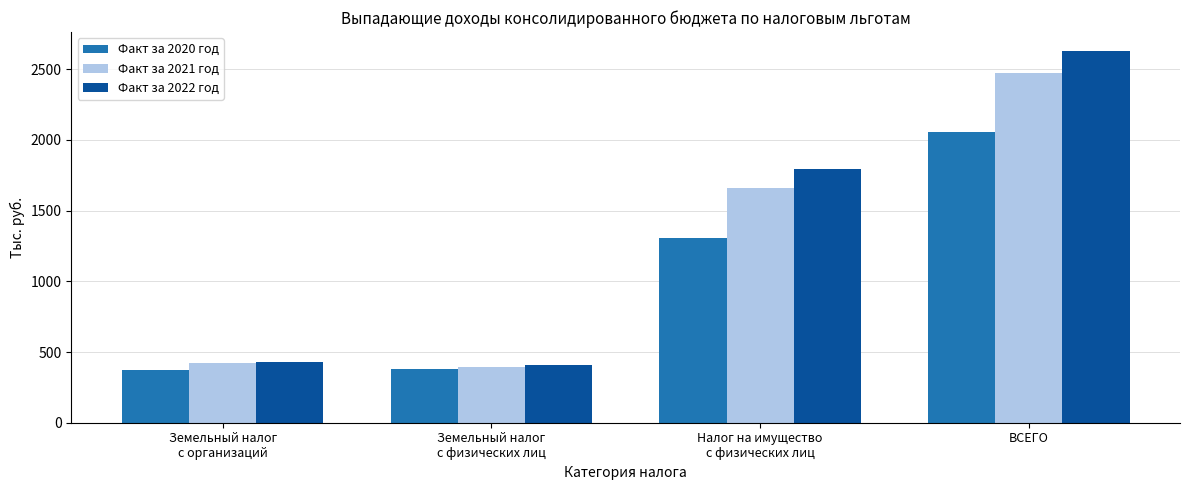

What is the difference between the Факт за 2021 год values at ВСЕГО and Налог на имущество
с физических лиц?

816